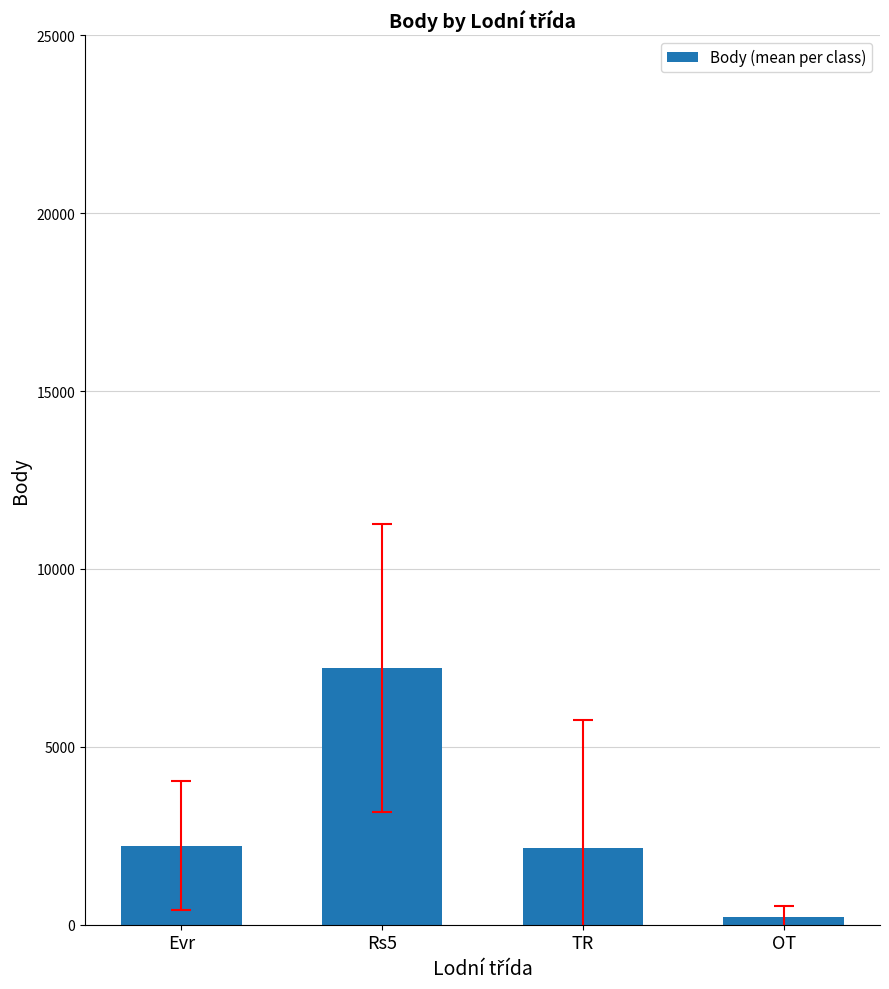

Which has a higher value, Evr or OT?

Evr